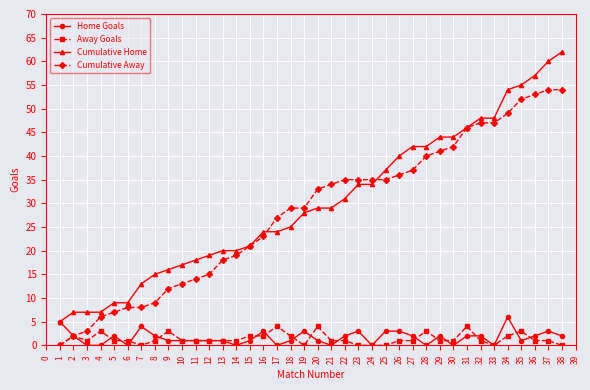

What value does the Cumulative Away series have at 27?

37